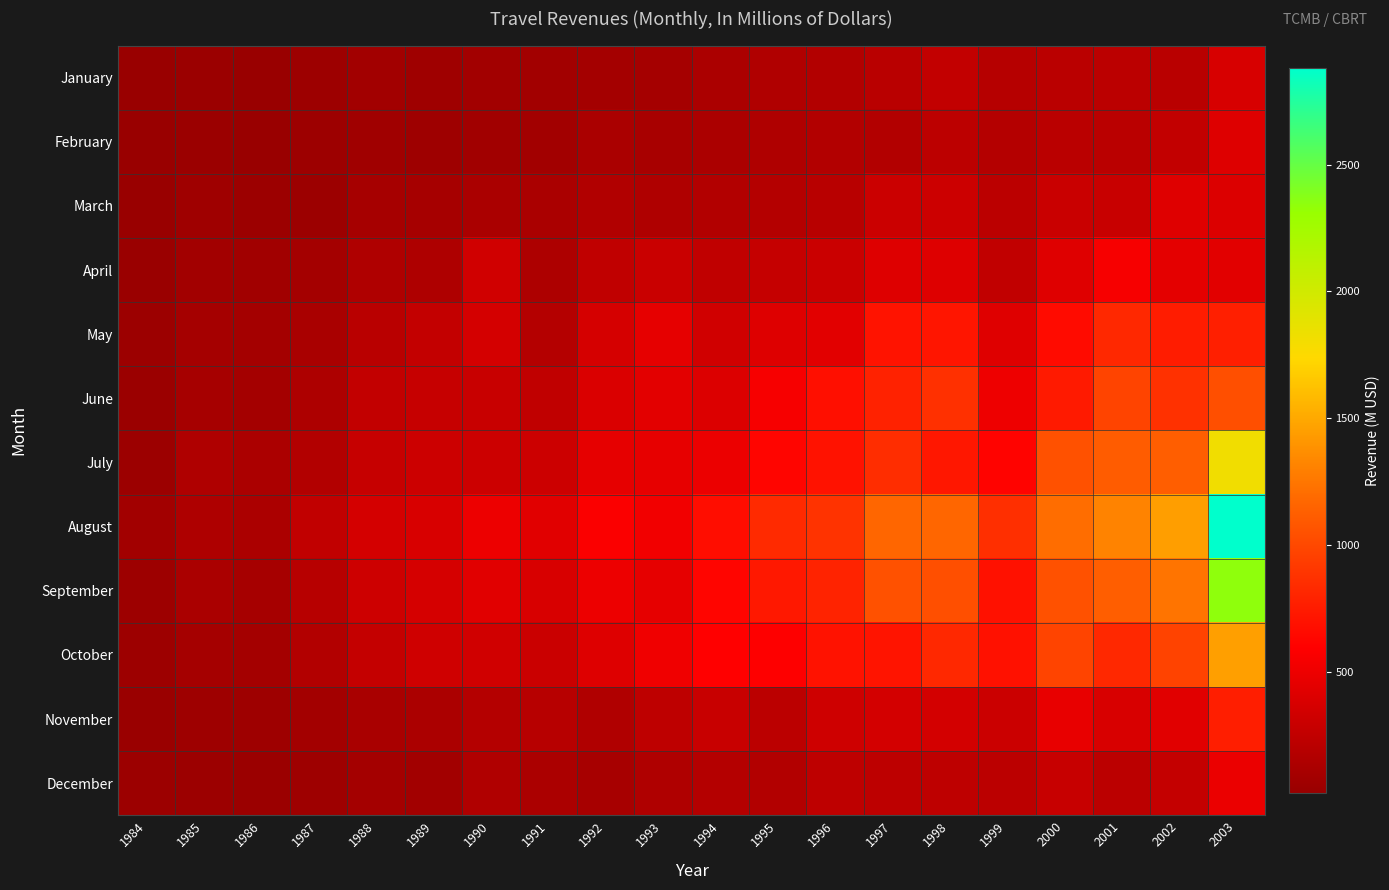

At how many categories does at least one series exceed 2008?

1